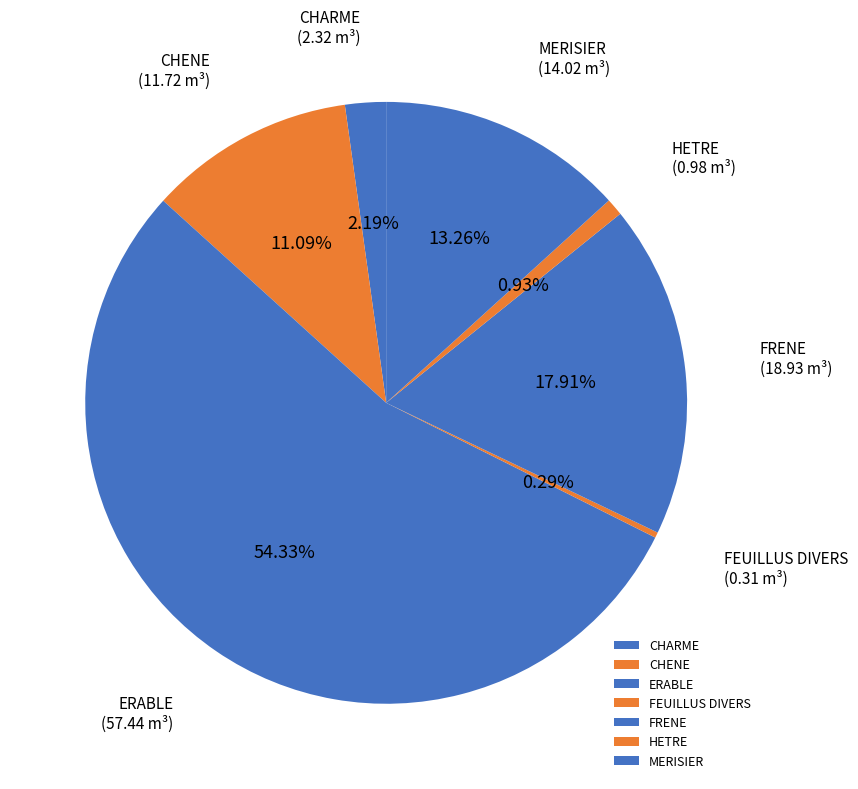

Is there any slice that represents more than half of the pie?

Yes